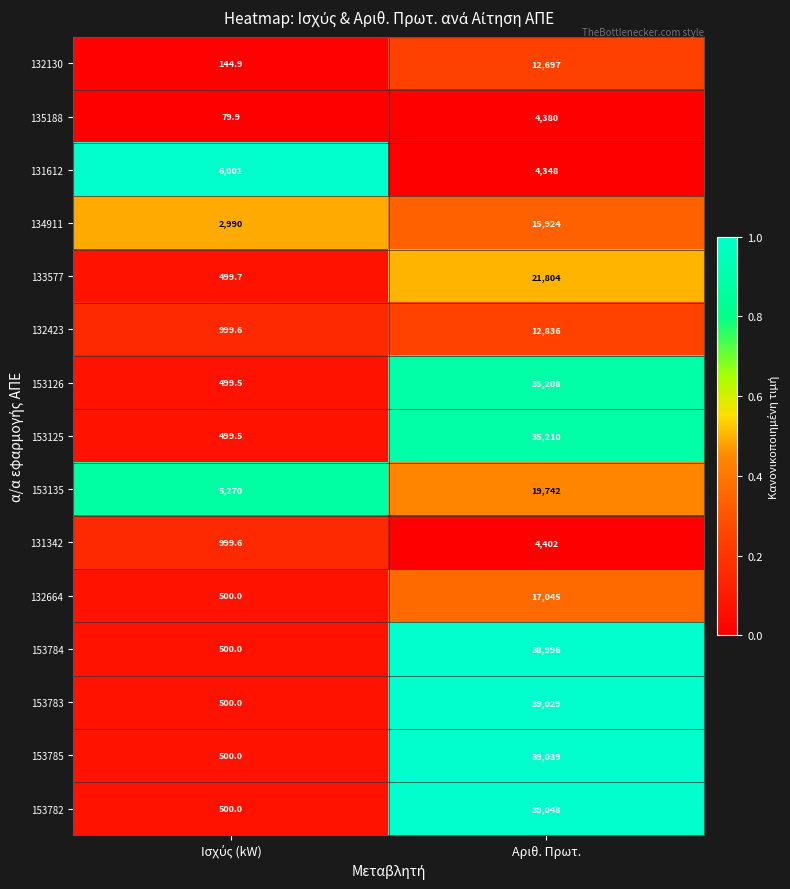

What is the highest value of the 153135 series?

19742.0